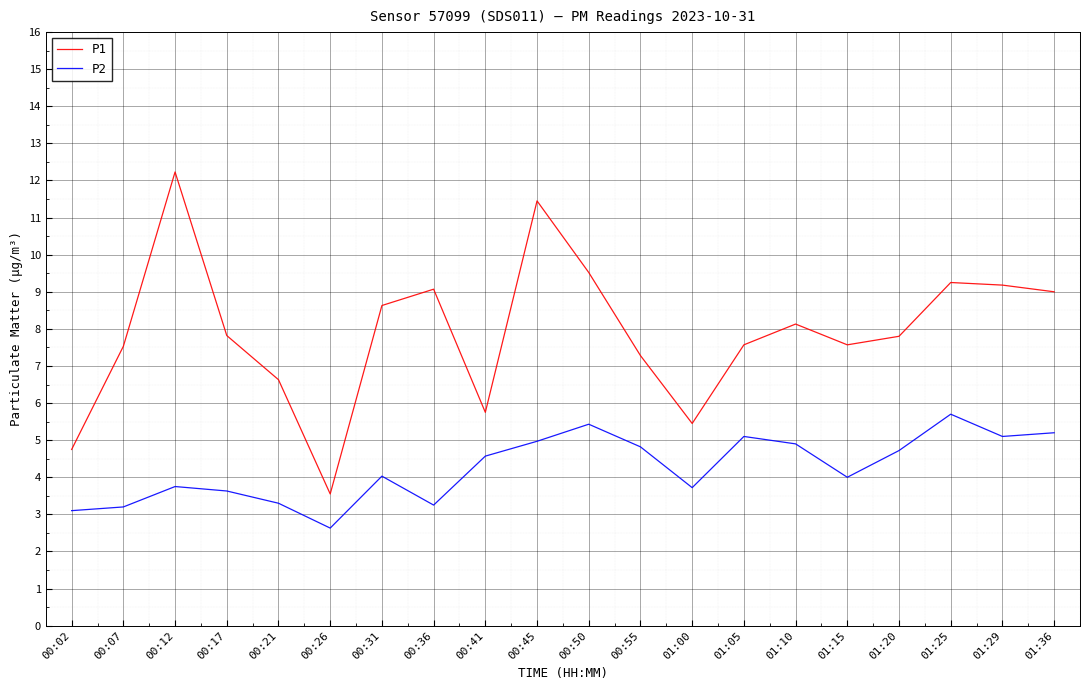

Which series has the largest total across all categories?

P1